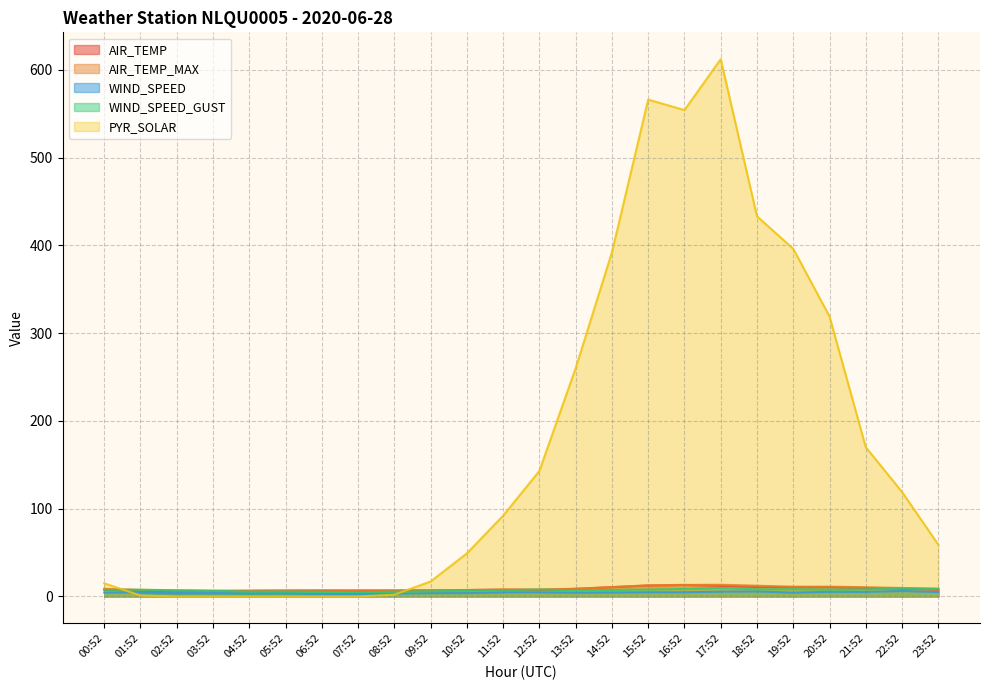

Does the chart have visible grid lines?

Yes